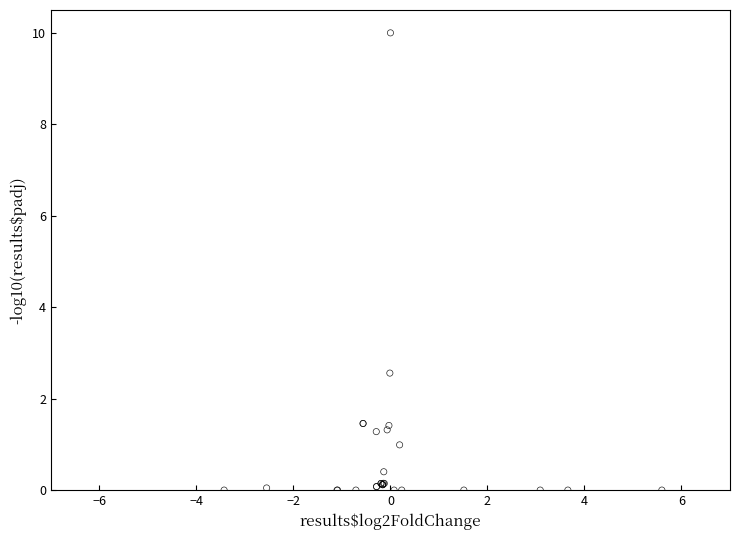

What Y value in the scatter plot is closest to 5?

2.6